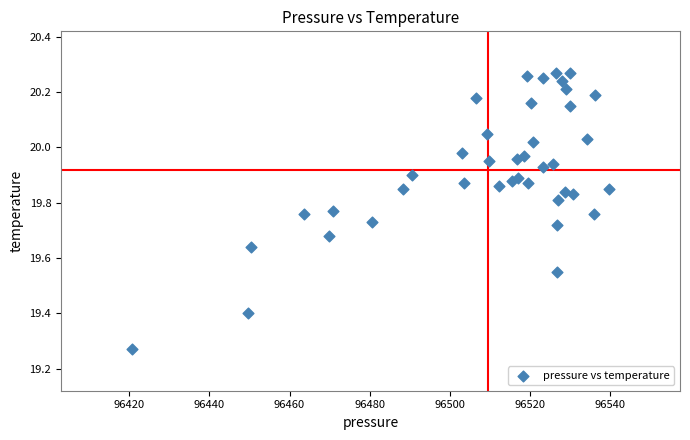

What is the range of X values (max minus min)?

118.9